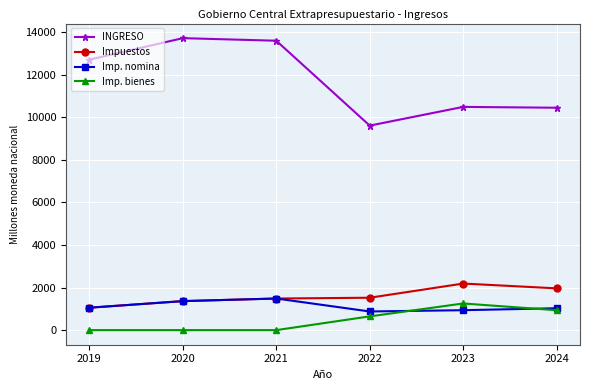

What is the value of the INGRESO point at the 6th from the left?

10447.8